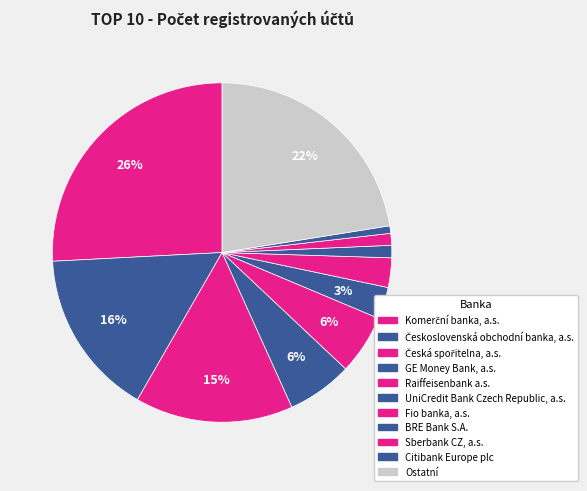

How many slices are in this pie chart?

11